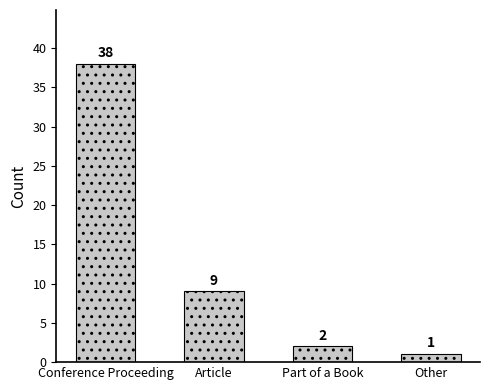

What is the change in value from Part of a Book to Other?

-1